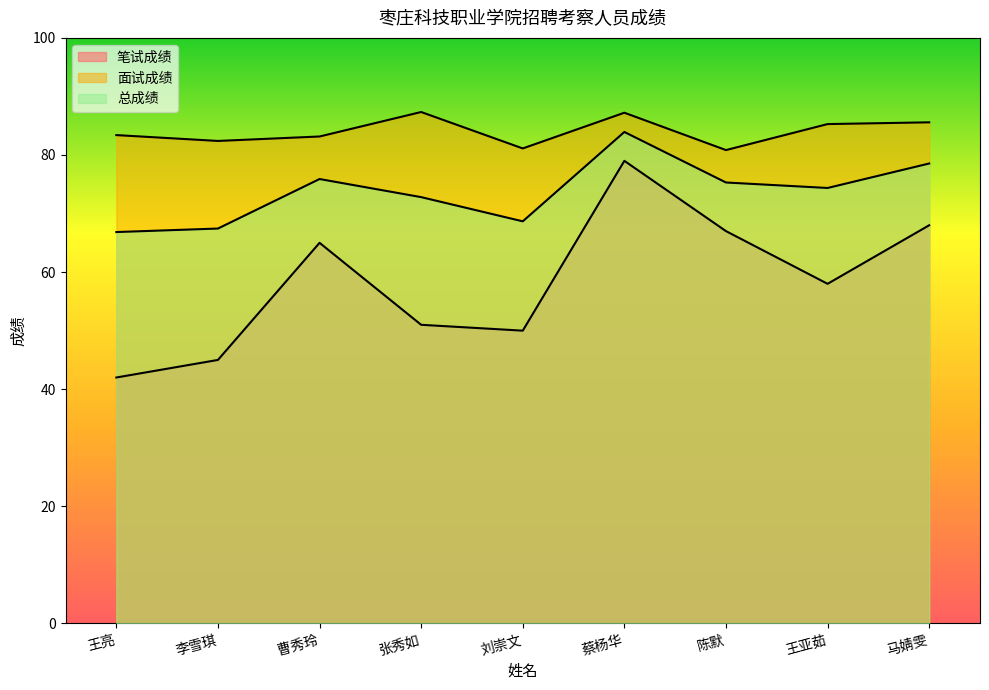

What are all the series names shown in the legend?

笔试成绩, 面试成绩, 总成绩